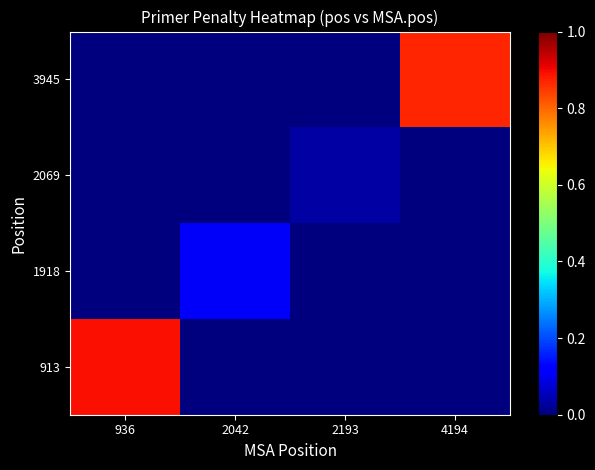

Which series has the largest total across all categories?

913